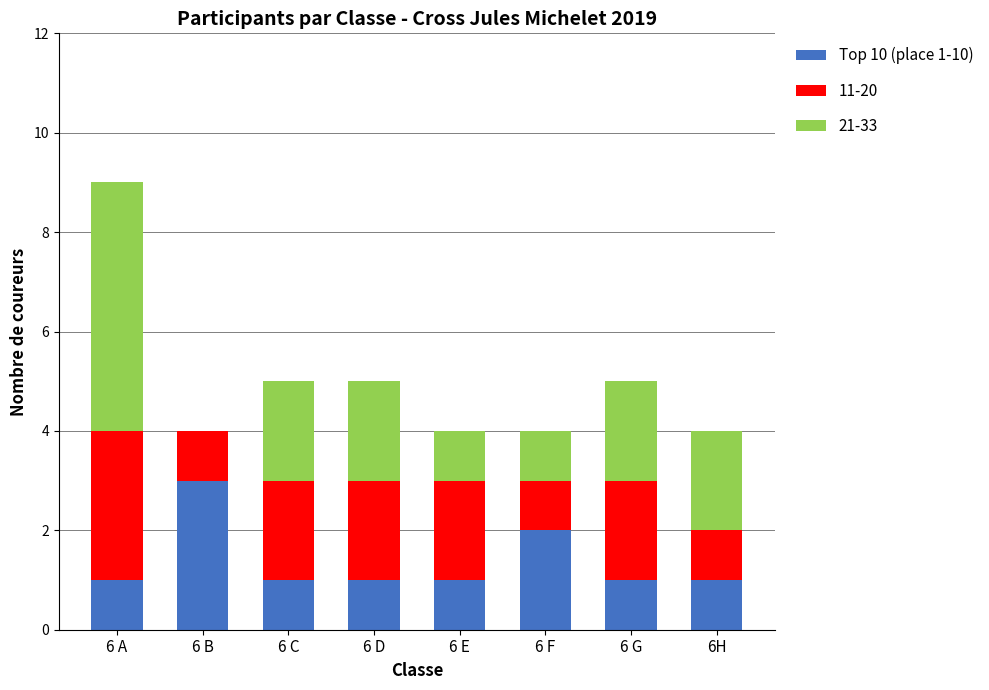

How many distinct data groups are displayed?

3